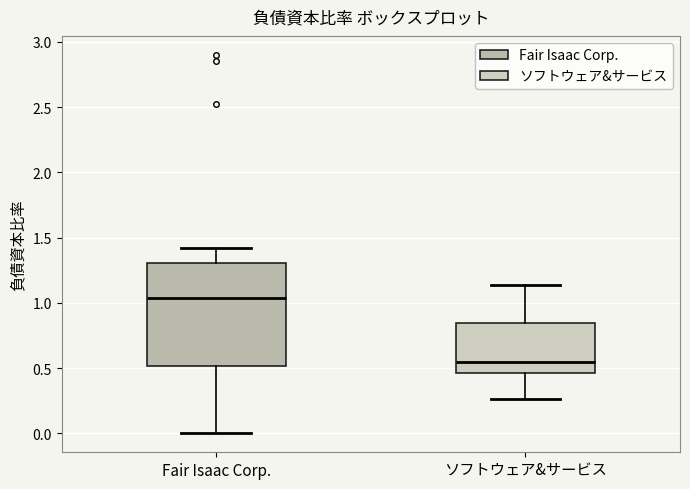

Which box has the highest median line?

Fair Isaac Corp.